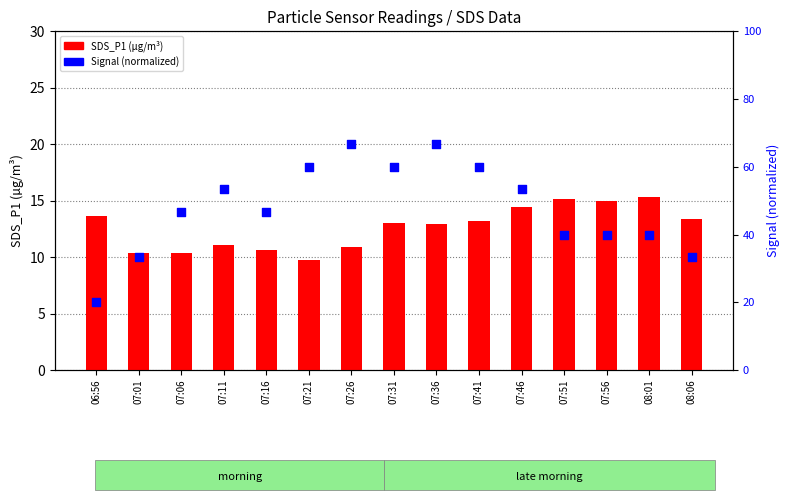

Which series reaches the maximum Y coordinate?

Signal (normalized)